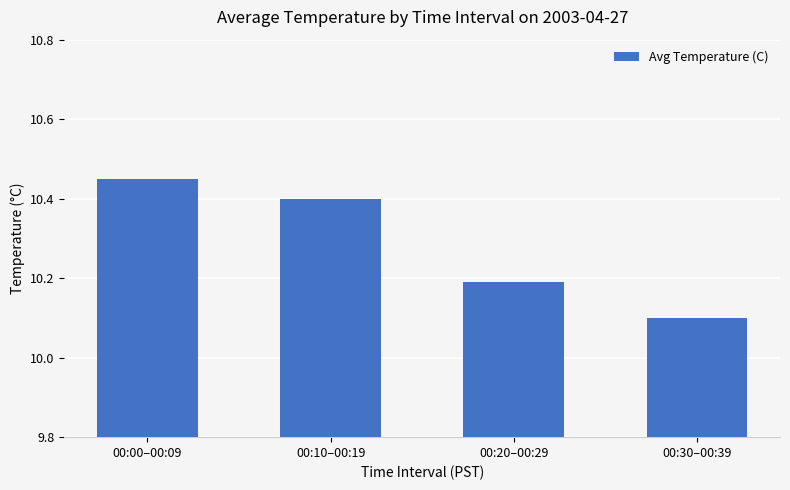

What is the approximate value at 00:20–00:29?

10.2